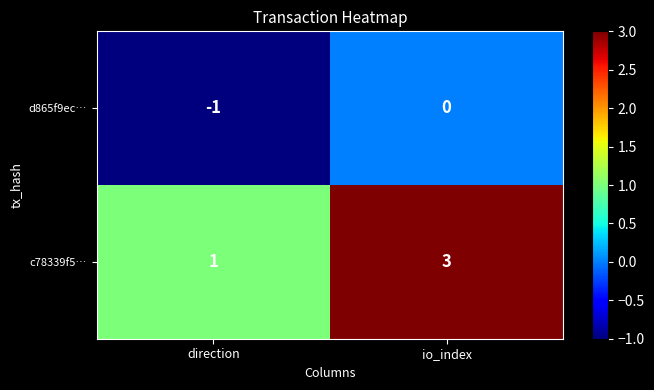

The value of d865f9ec… at io_index is -1. True or false?

False